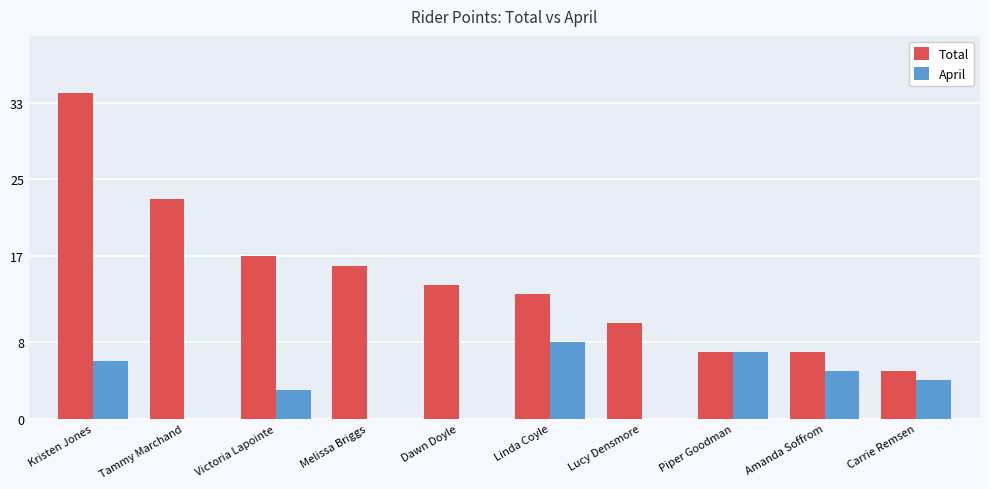

Where does the April series first go above 4?

Kristen Jones